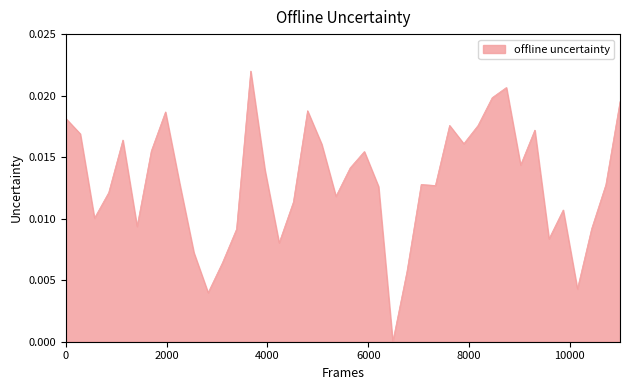

How many positive values are there?

39